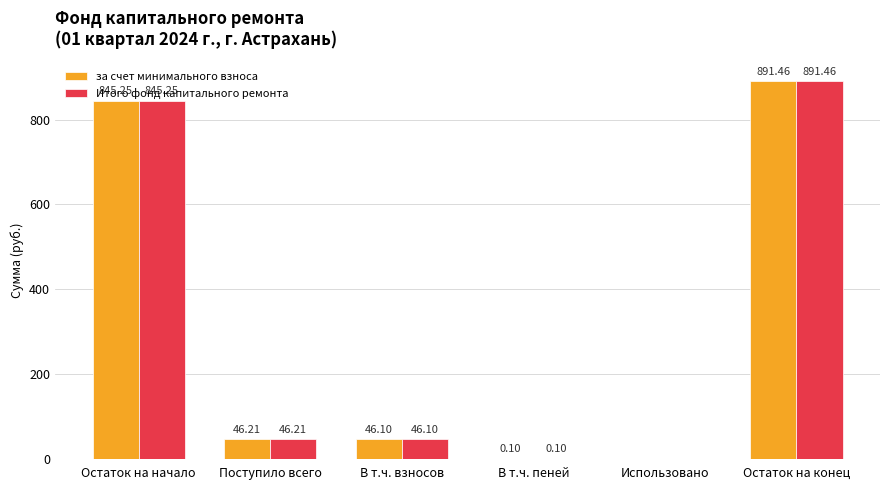

What is the greatest value displayed?

891.5